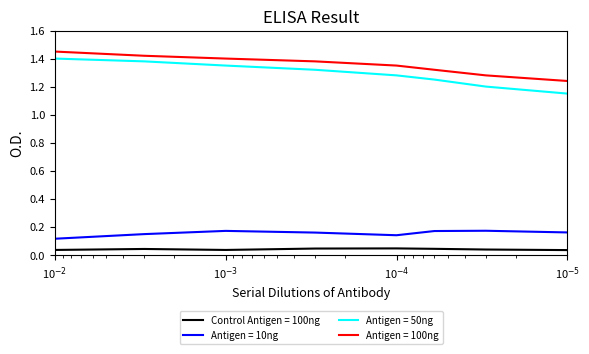

At which label does Antigen = 100ng first exceed 1?

10$^{-2}$